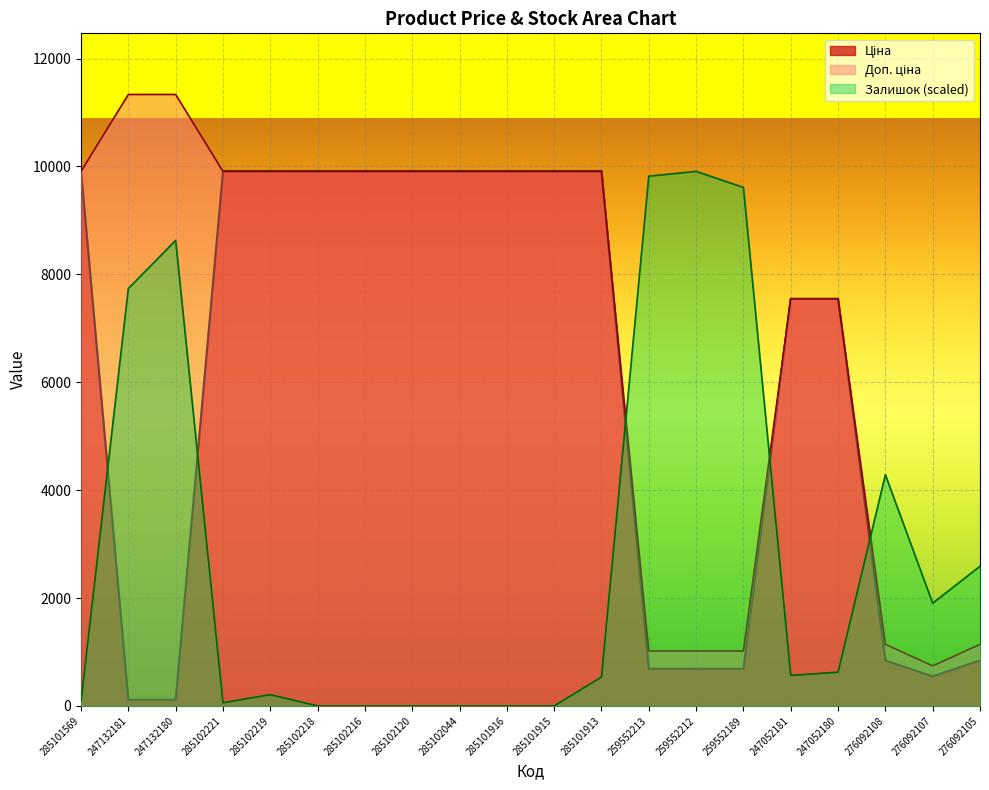

Reading left to right, transcribe all the data shown in this chart.

Ціна: 9908.5	113.3	113.3	9908.5	9908.5	9908.5	9908.5	9908.5	9908.5	9908.5	9908.5	9908.5	689.1	689.1	689.1	7545.9	7545.9	842.8	547.8	842.8
Залишок: 89.3	7736.4	8629.0	59.5	208.3	0.0	0.0	0.0	0.0	0.0	0.0	535.6	9819.2	9908.5	9610.9	565.3	624.9	4284.8	1904.3	2588.7
Доп. ціна: 9908.5	11334.0	11334.0	9908.5	9908.5	9908.5	9908.5	9908.5	9908.5	9908.5	9908.5	9908.5	1017.8	1017.8	1017.8	7545.9	7545.9	1142.1	742.0	1142.1